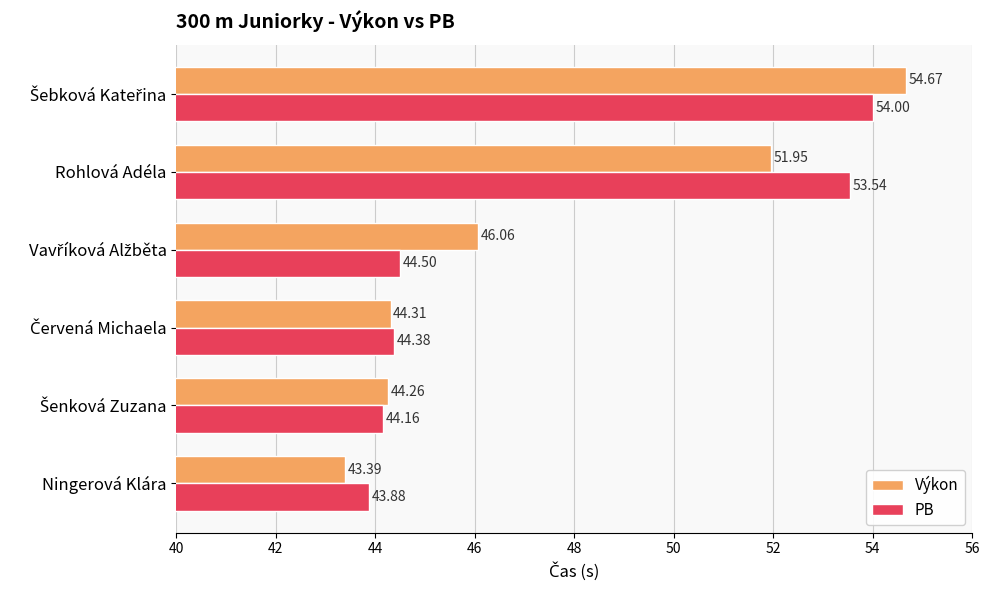

What is the difference between the maximum and minimum values in the PB series?

10.1